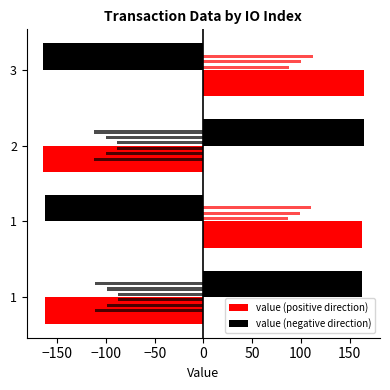

How many categories are shown in the chart?

4